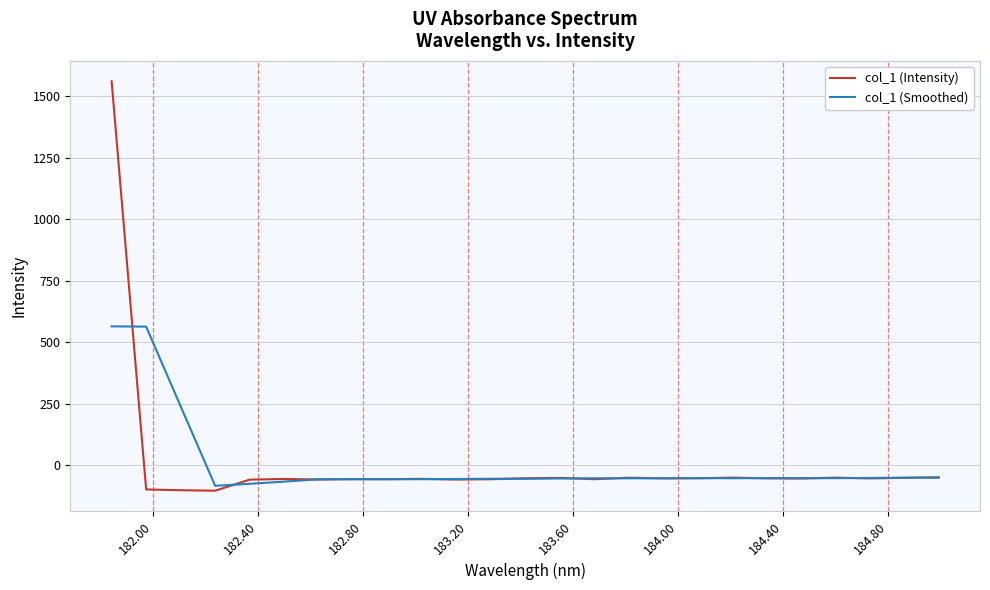

Which series has the largest range (max minus min)?

col_1 (Intensity)